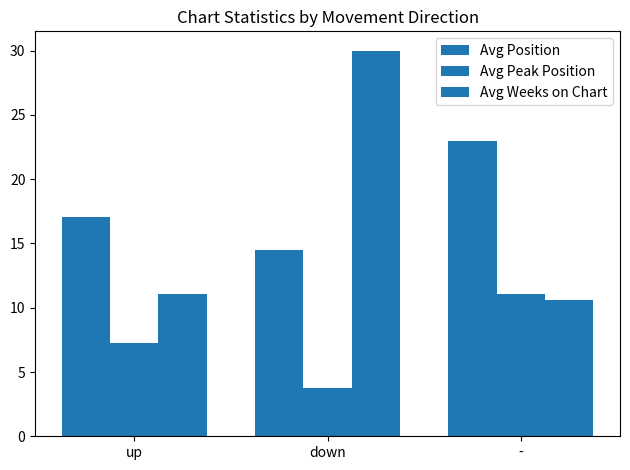

Is the value of Avg Position at down greater than the value of Avg Weeks on Chart at -?

Yes